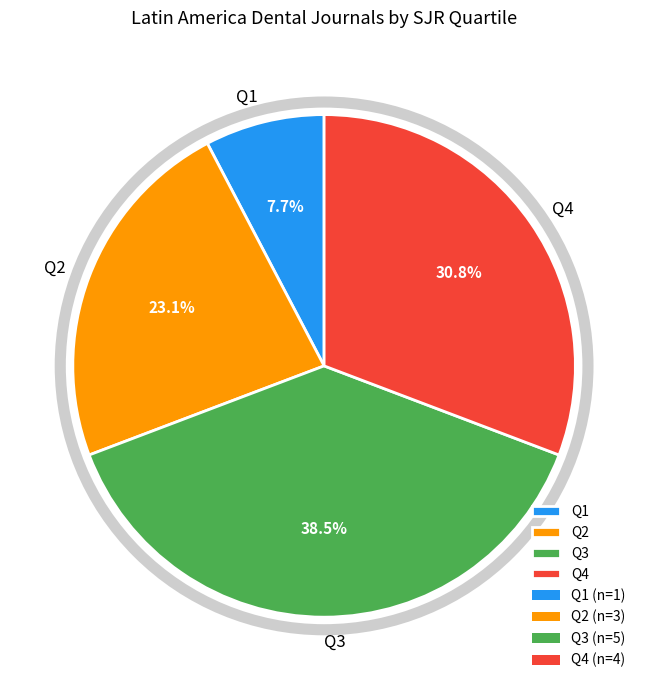

Which slice is the largest?

Q3